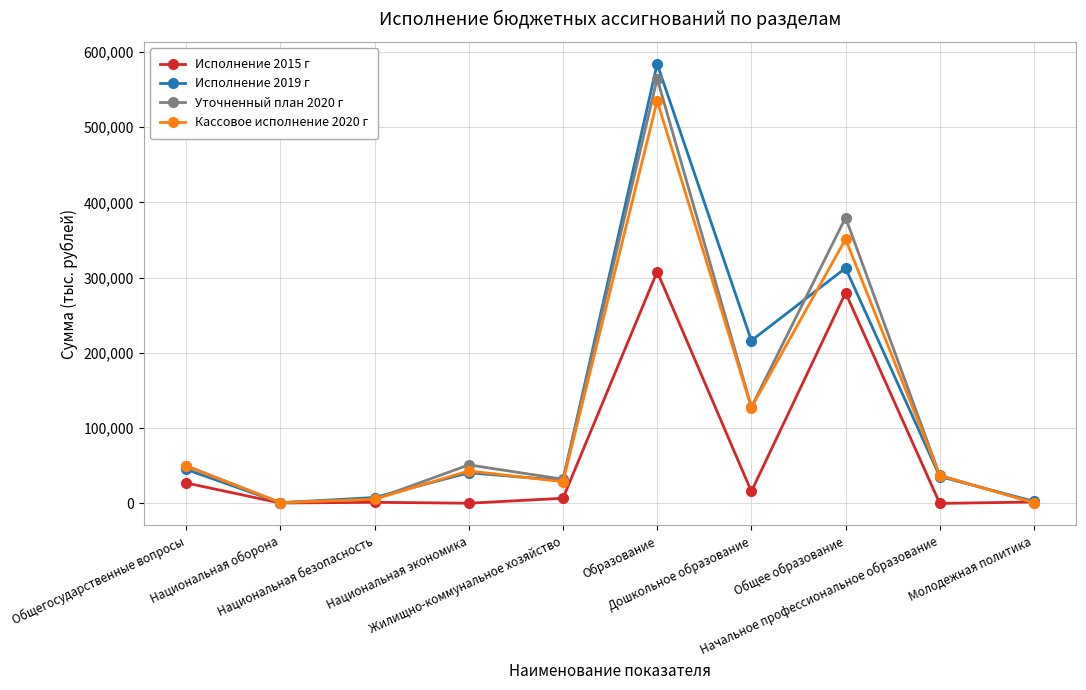

Which series has the largest range (max minus min)?

Исполнение 2019 г